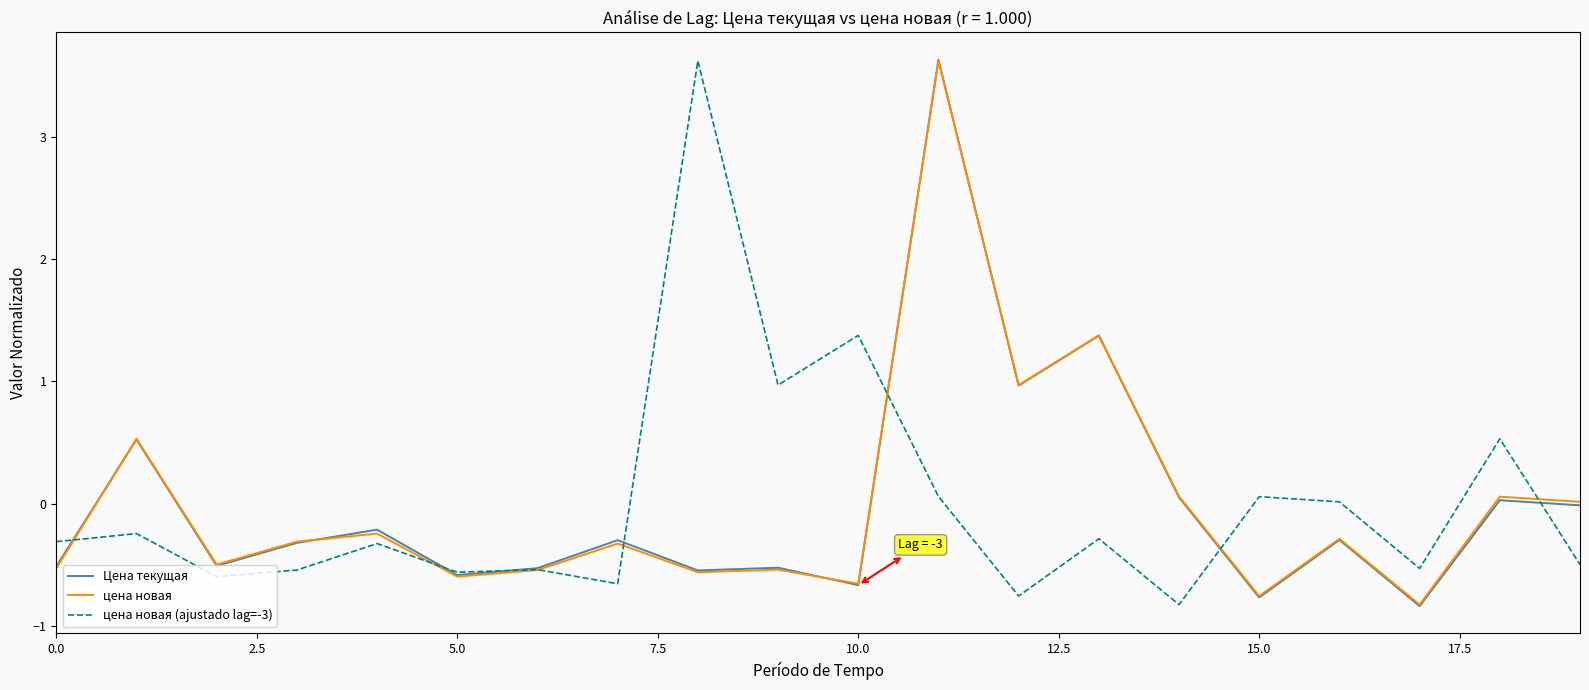

What is the lowest value of the цена новая (ajustado lag=-3) series?

-0.8